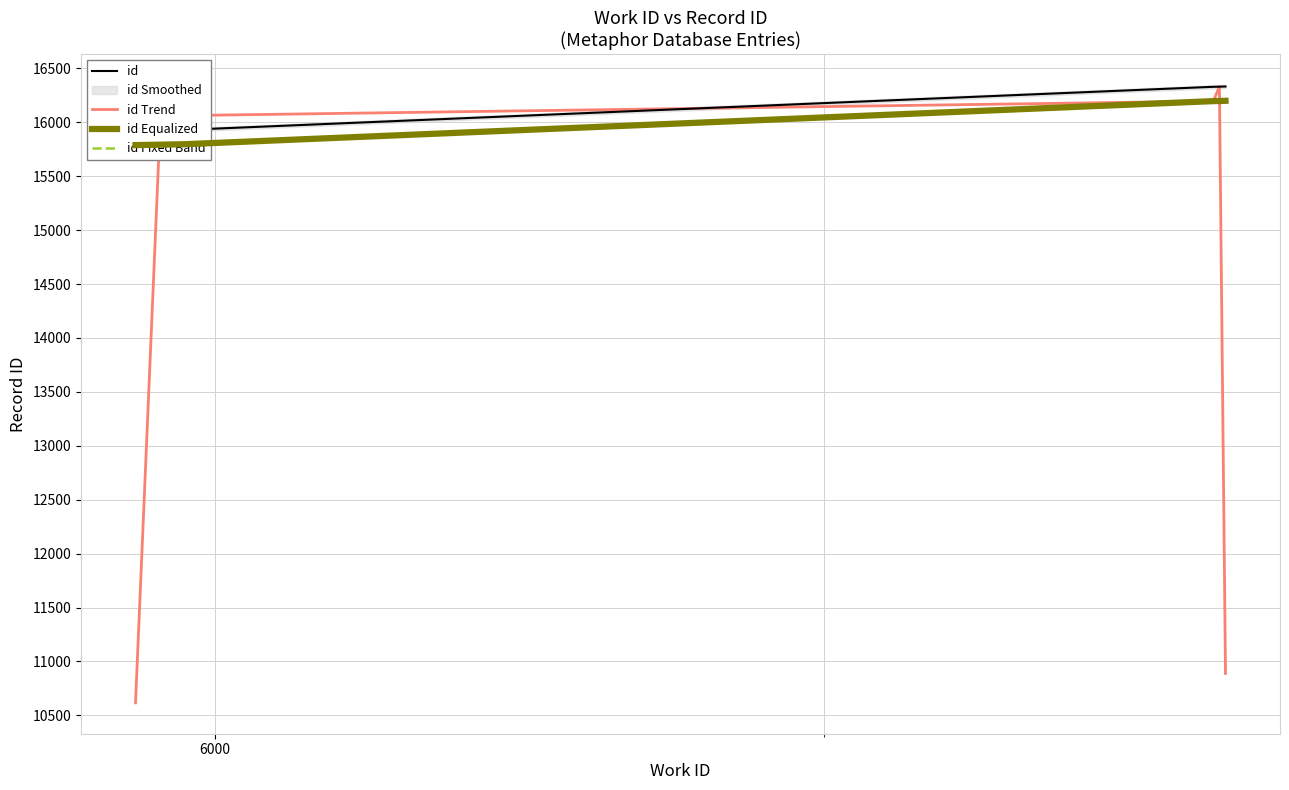

What is the maximum value for id Trend?

16331.3